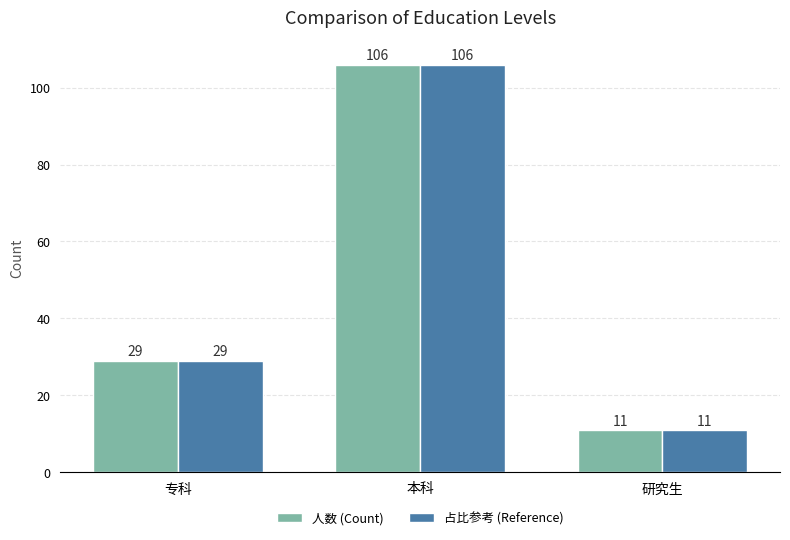

What are all the series names shown in the legend?

人数 (Count), 占比参考 (Reference)